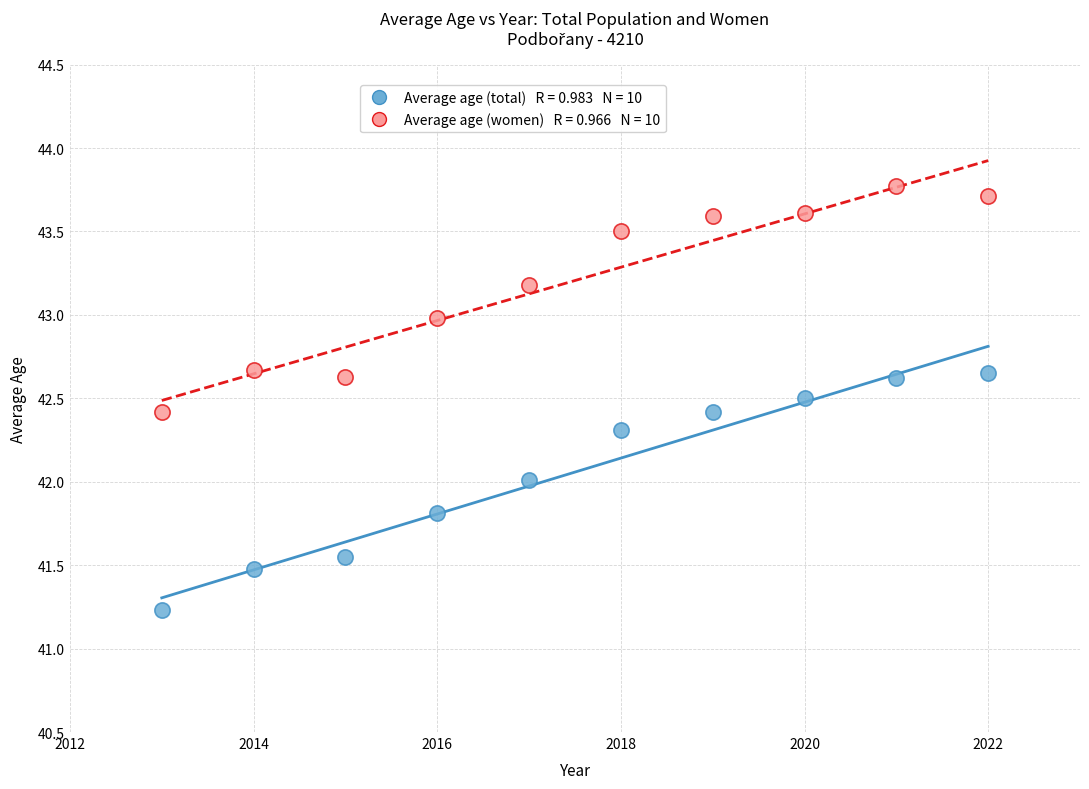

Across all data points, what is the range of Y values (max minus min)?

2.5